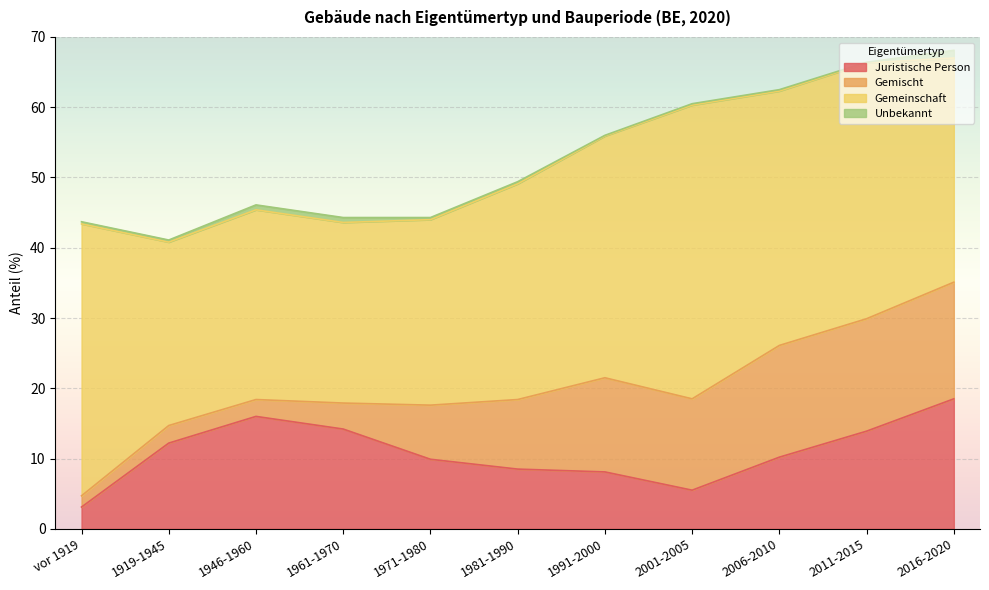

What is the greatest value displayed?

41.8